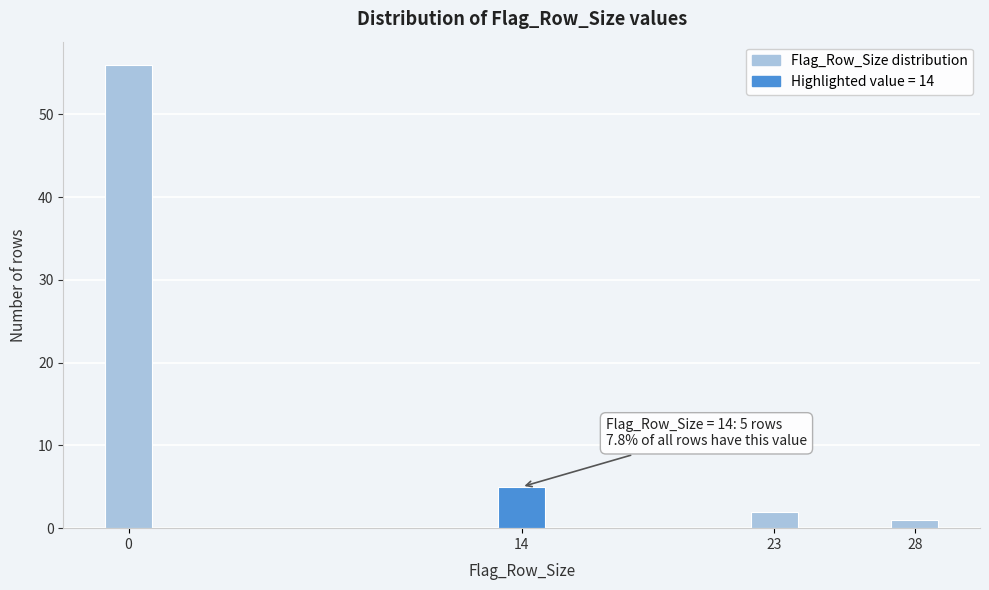

Reading left to right, transcribe all the data shown in this chart.

0=56	14=5	23=2	28=1